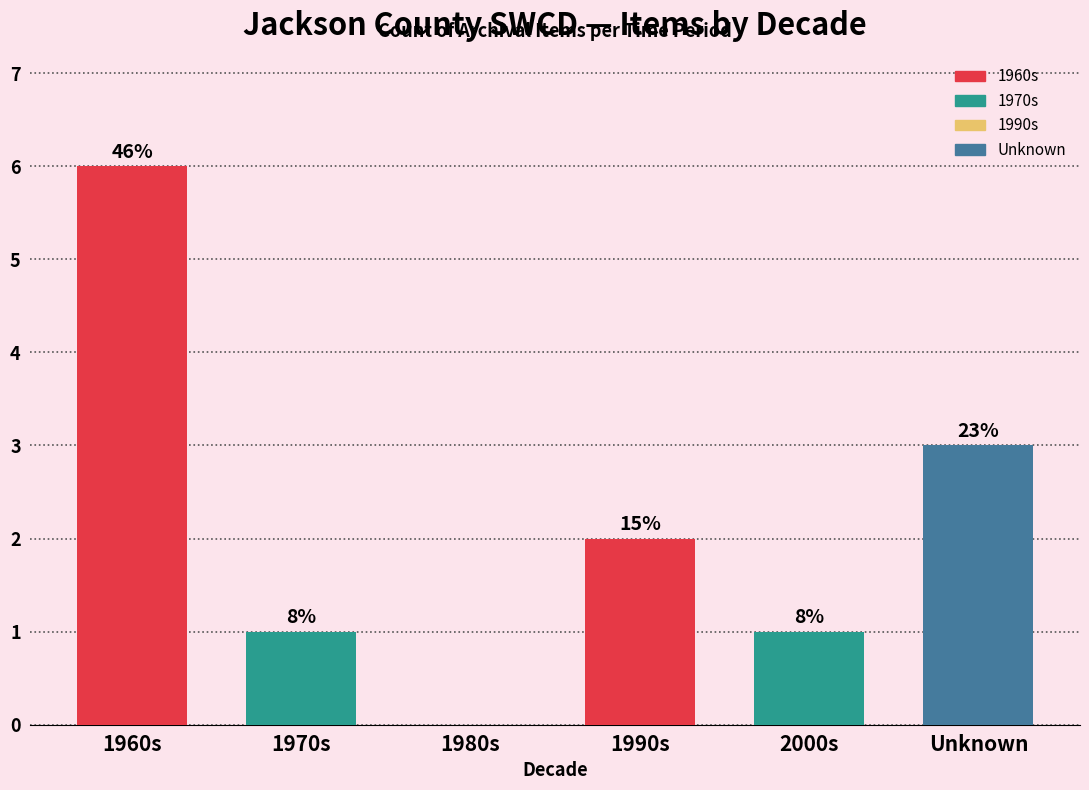

Does the chart contain stacked bars?

No